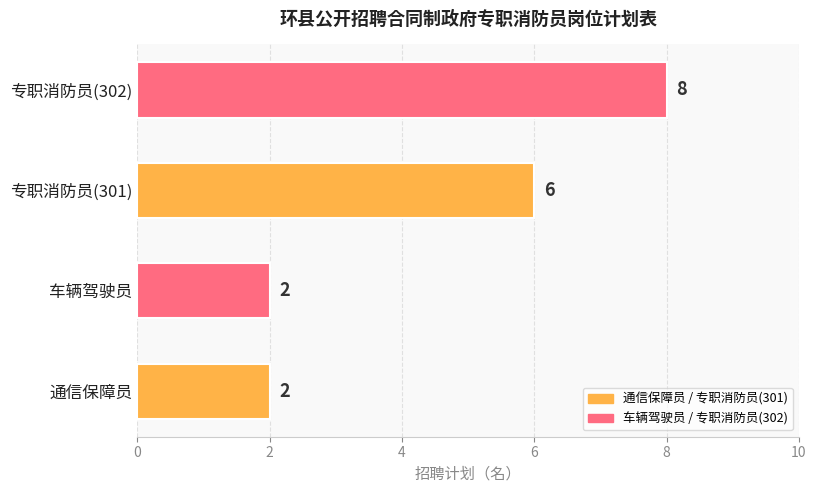

What is the approximate value at 专职消防员(302)?

8